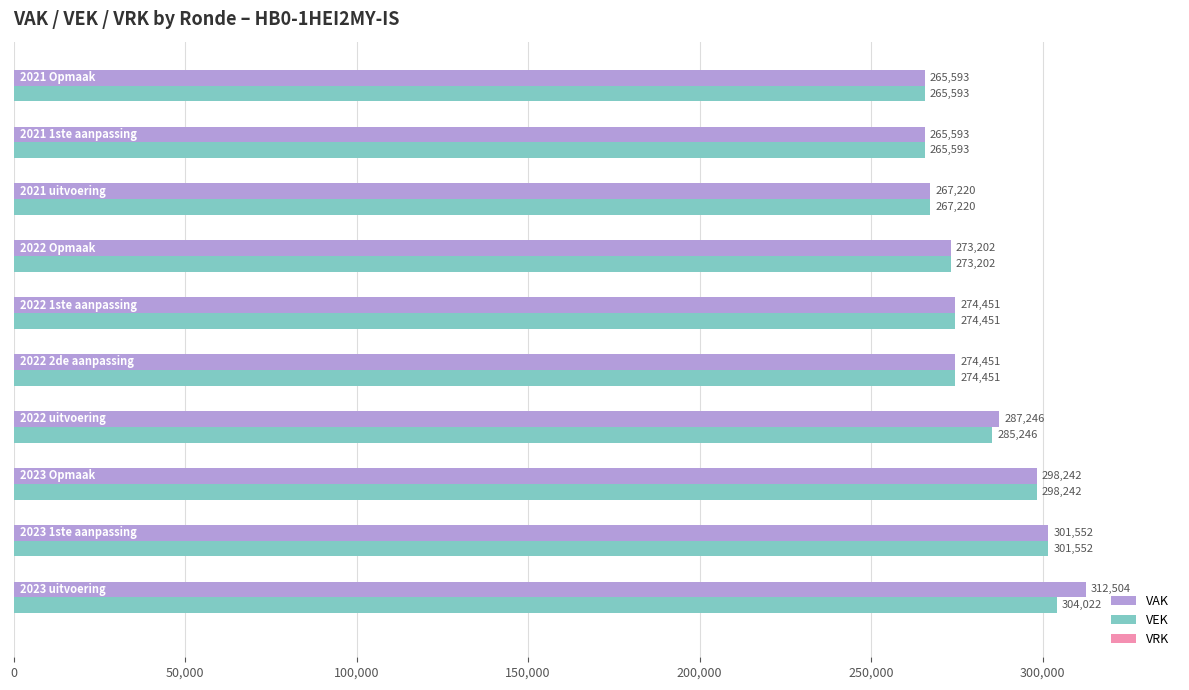

Which series has the widest spread of values?

VAK